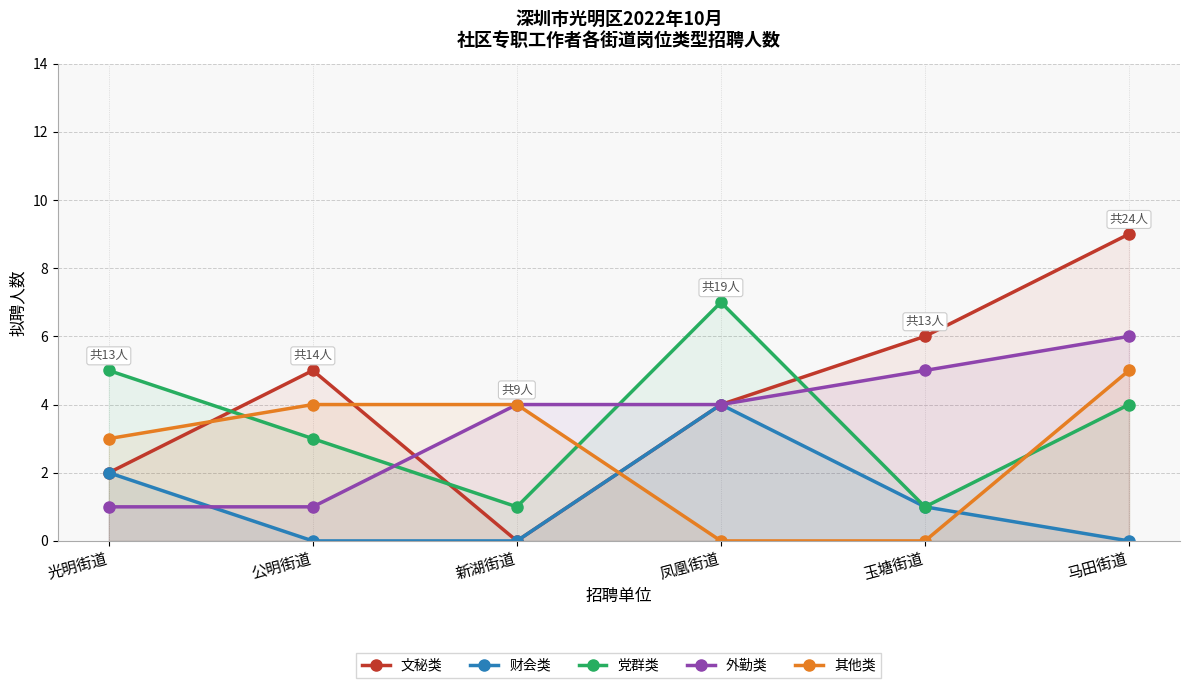

What is the total value across all series at 光明街道?

13